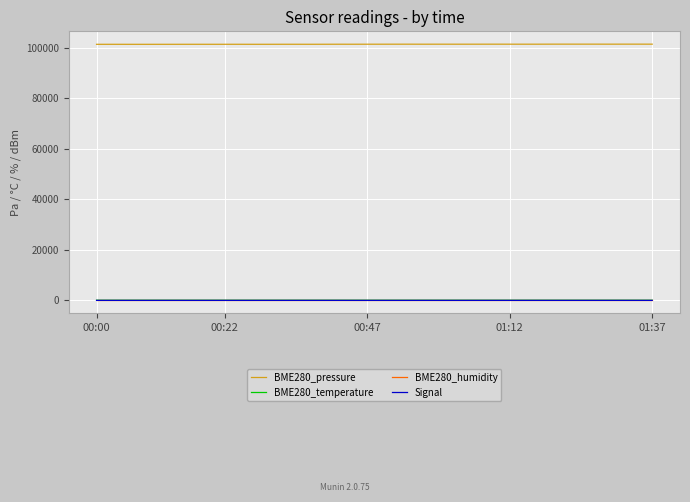

How many series are shown in this chart?

4